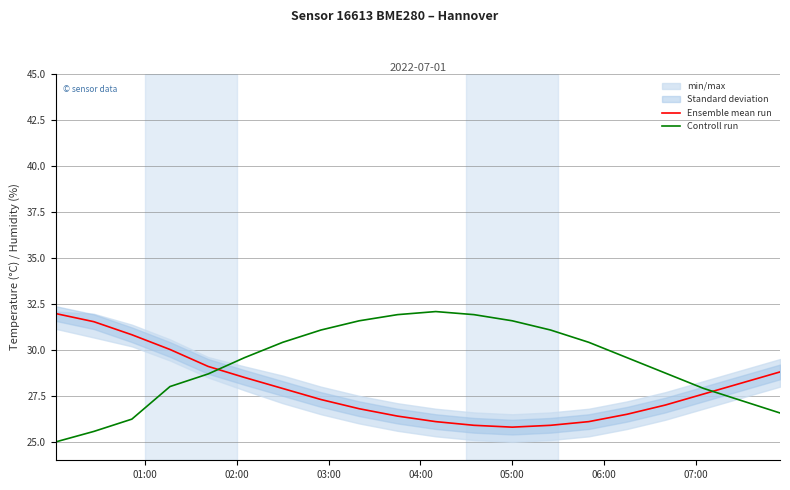

What is the difference between the second highest and minimum values in the Ensemble mean run series?

5.7